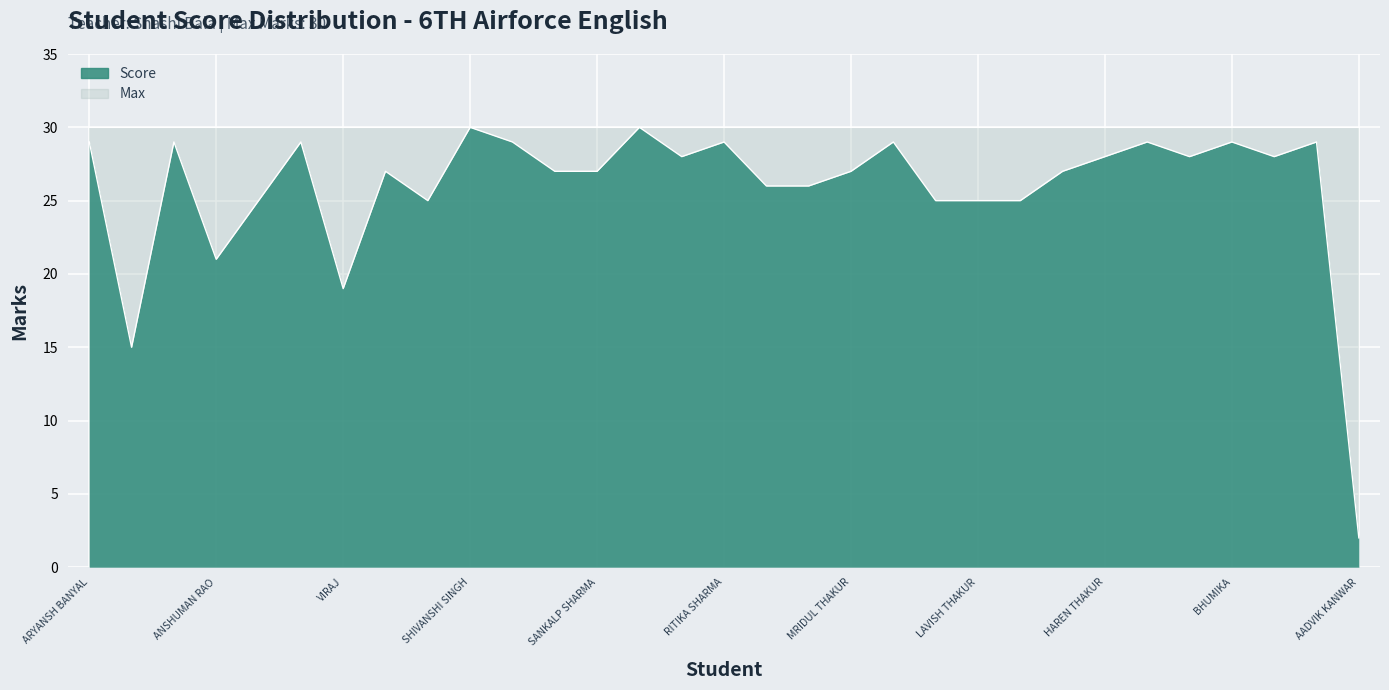

Reading left to right, list all the values displayed in this chart.

29	15	29	21	25	29	19	27	25	30	29	27	27	30	28	29	26	26	27	29	25	25	25	27	28	29	28	29	28	29	2